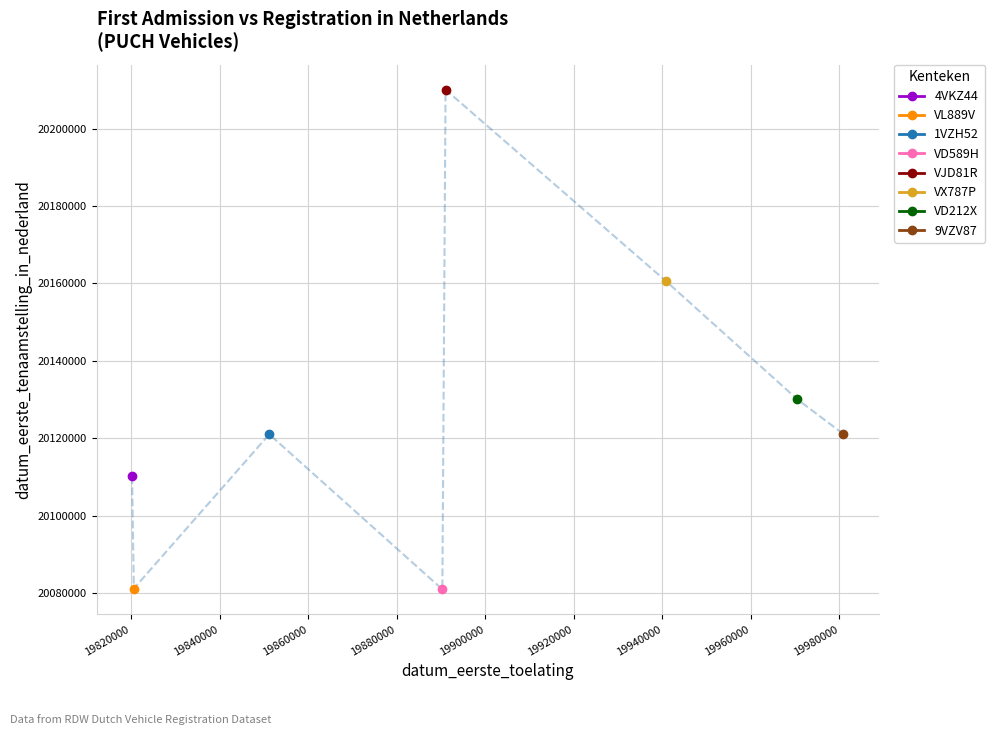

Which label corresponds to the largest value in the chart?

19891016